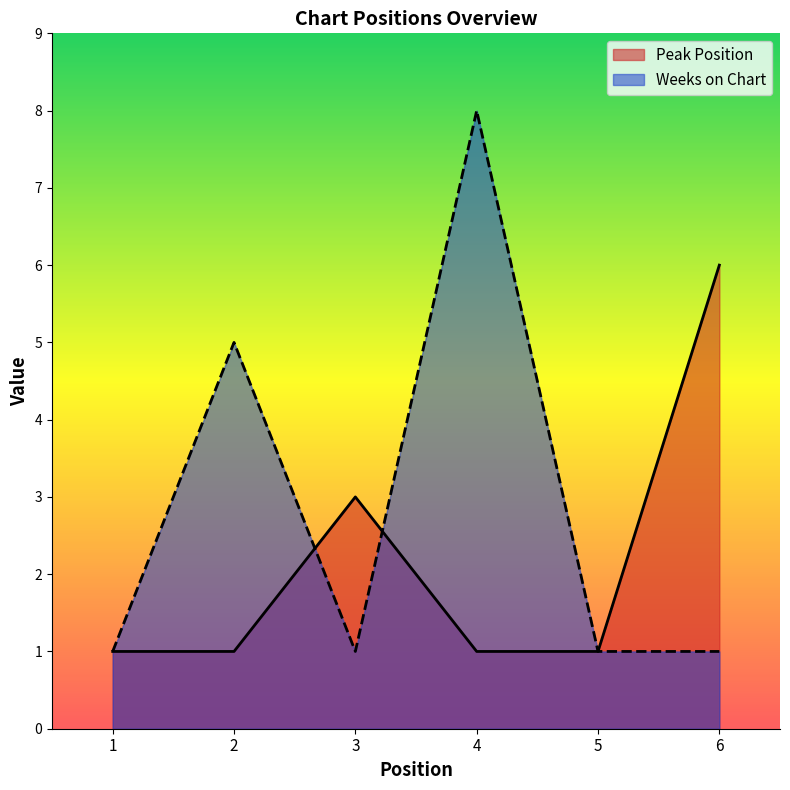

What is the difference between the Weeks on Chart values at 4 and 2?

3